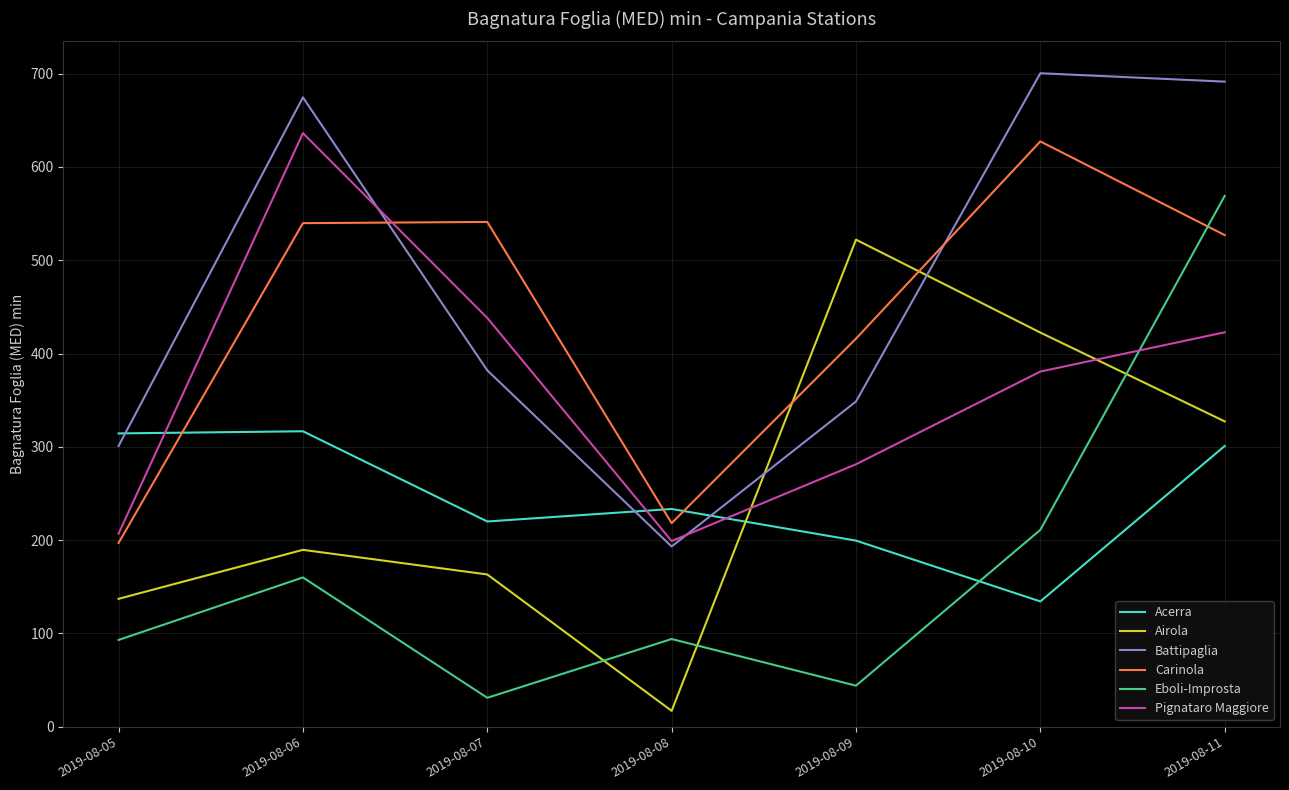

What is the difference between the second highest and second lowest values in the Airola series?

285.4